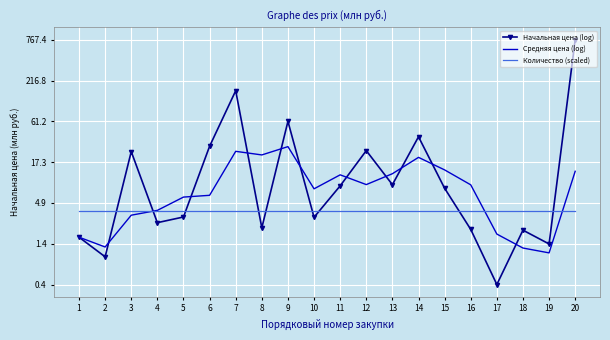

What are all the series names shown in the legend?

Начальная цена (log), Средняя цена (log), Количество (scaled)